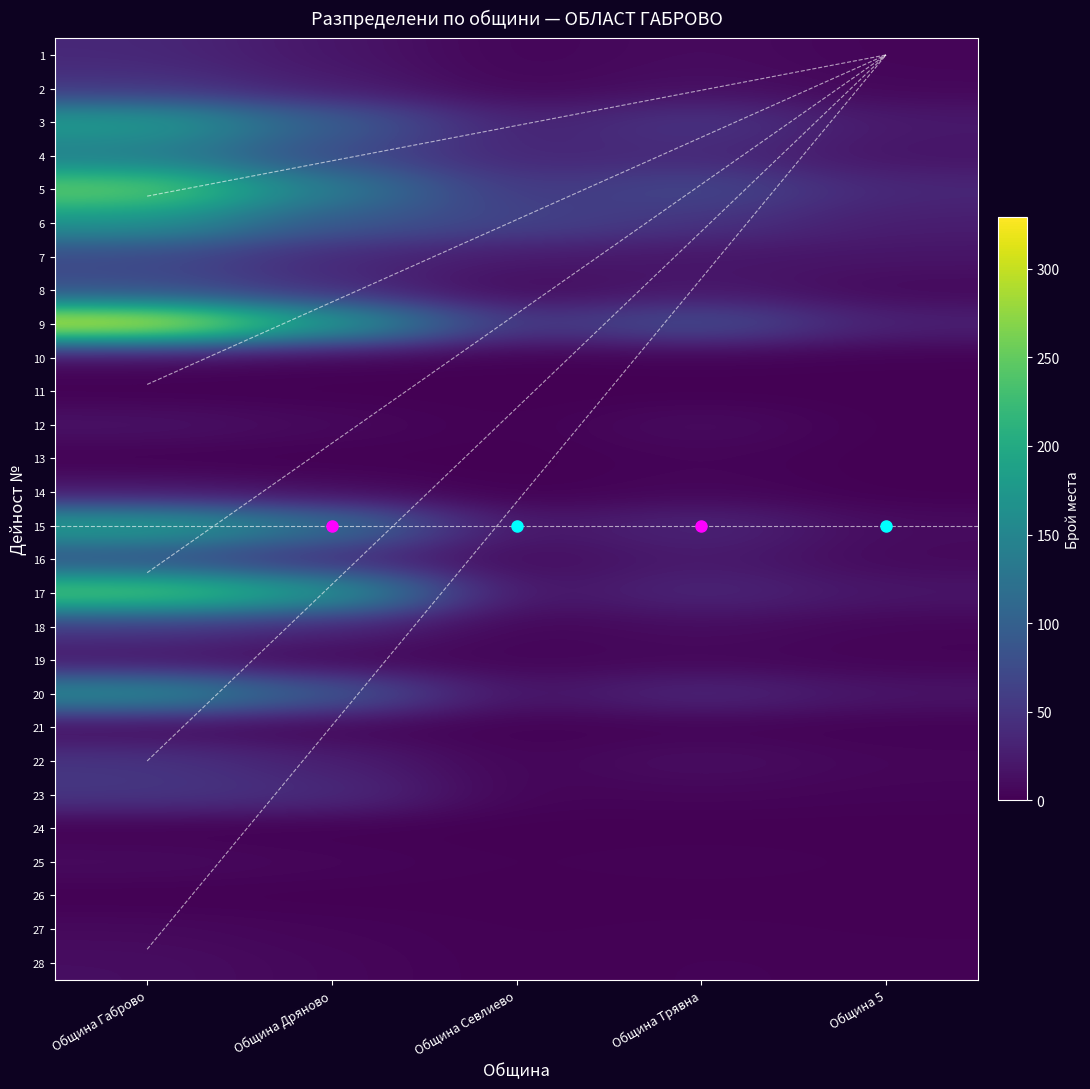

True or false: 13 has a value of 4 at Община Трявна.

True